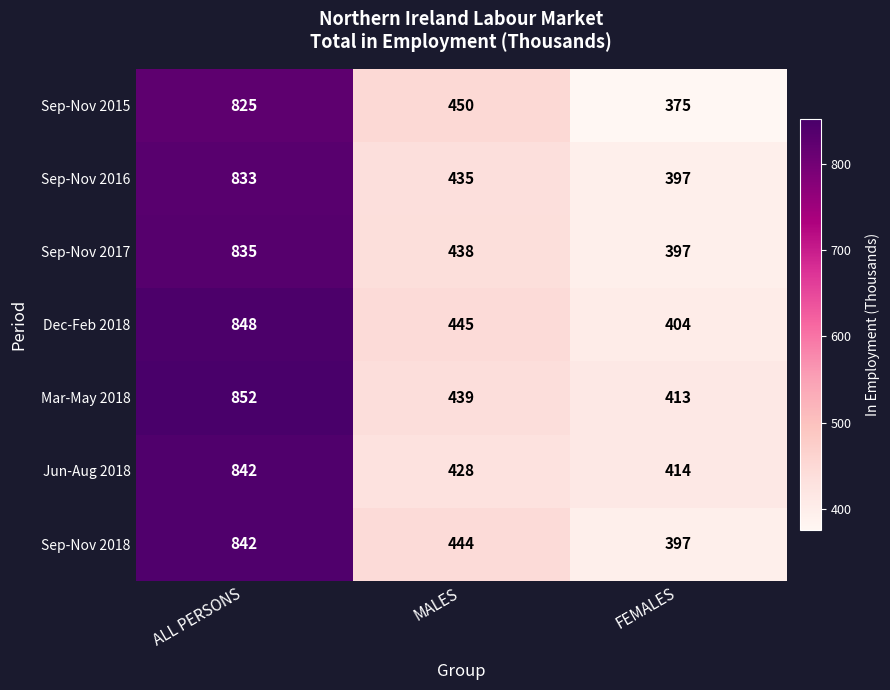

Is it true that Sep-Nov 2018 equals 444 at MALES?

True